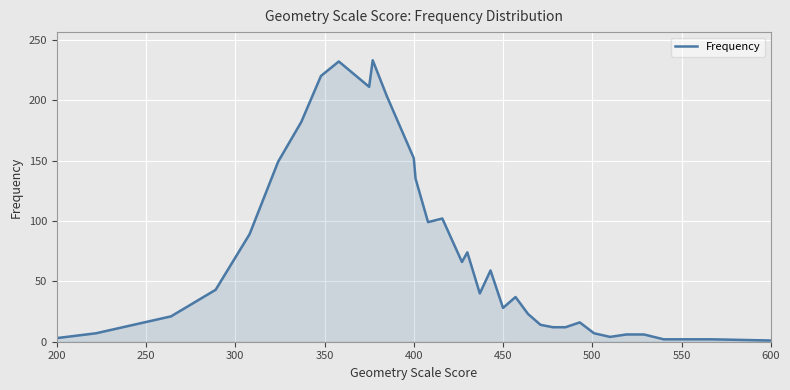

How many lines are shown in the chart?

1